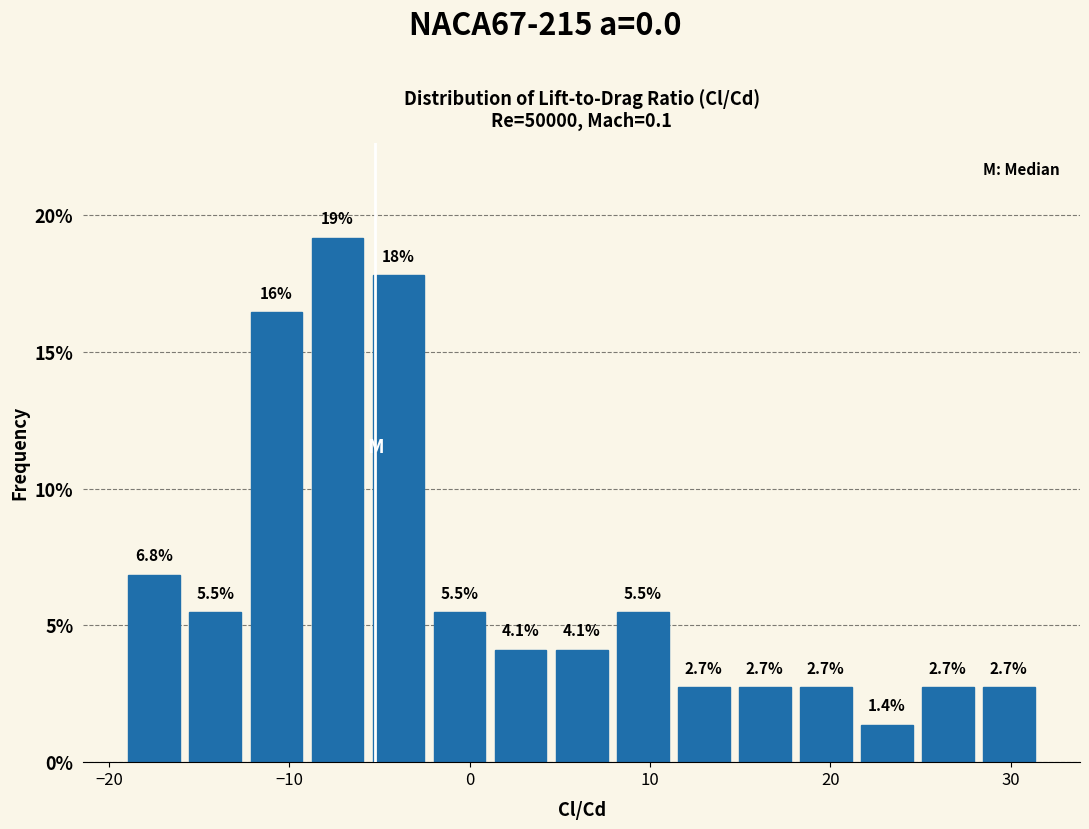

Read against the x-axis, roughly where is the centre of the tallest bar?

-7